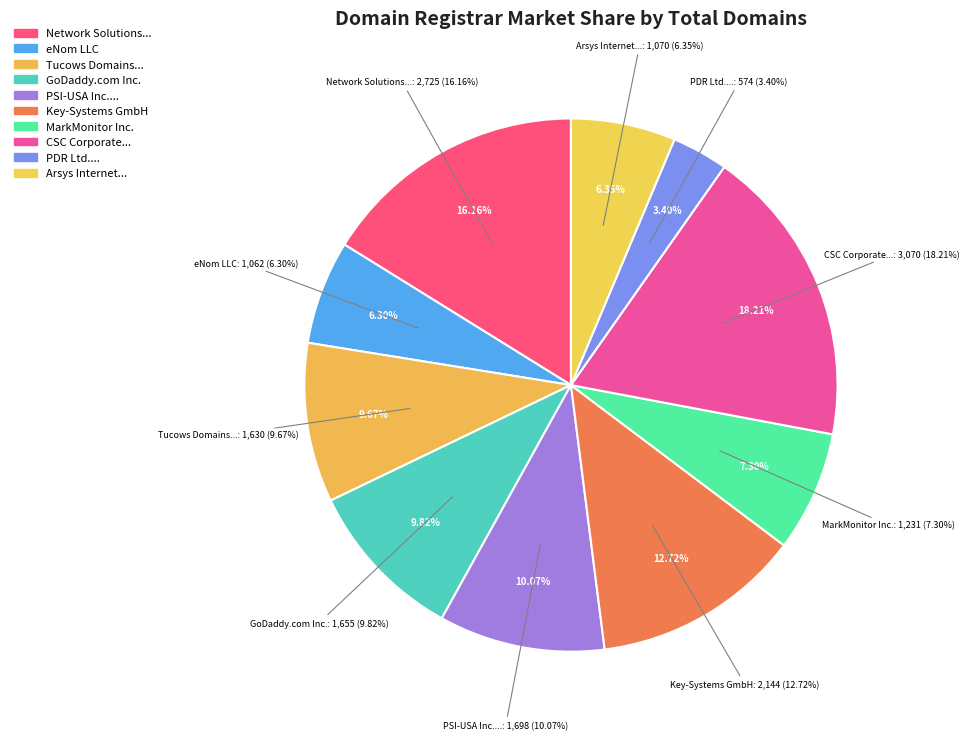

What percentage is NOT represented by GoDaddy.com Inc.?

90.2%